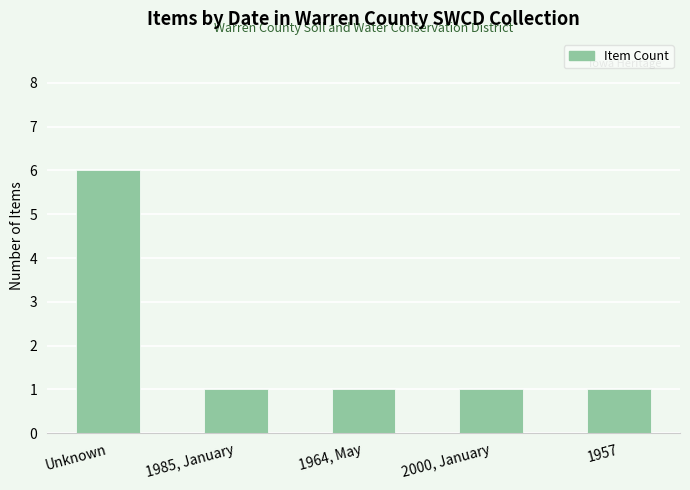

Count the values in the range 1 to 2.

4